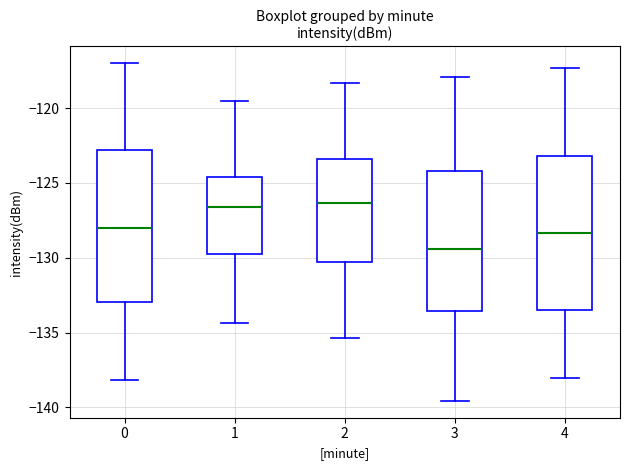

Where is the lower edge of the box at x = 0 on the y-axis? The values are not printed on the chart, so give them approximately, as read against the axis.

-133.0